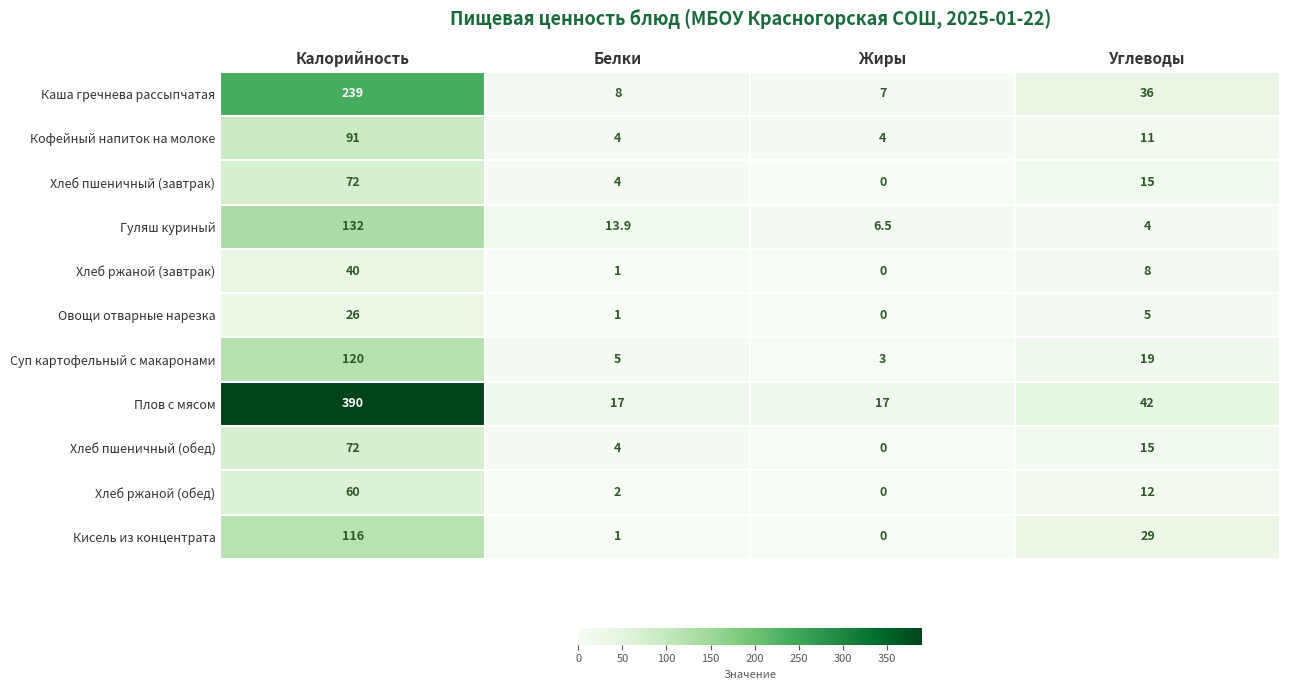

What is the total value across all series at Жиры?

37.5